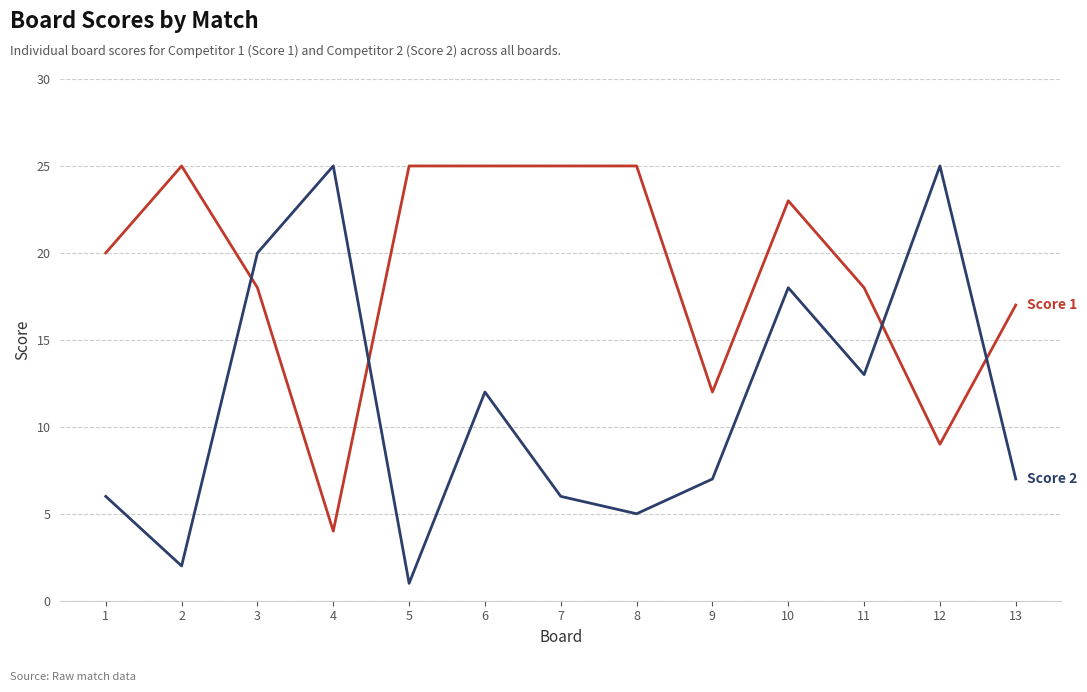

What is the total value across all series at 3?

38